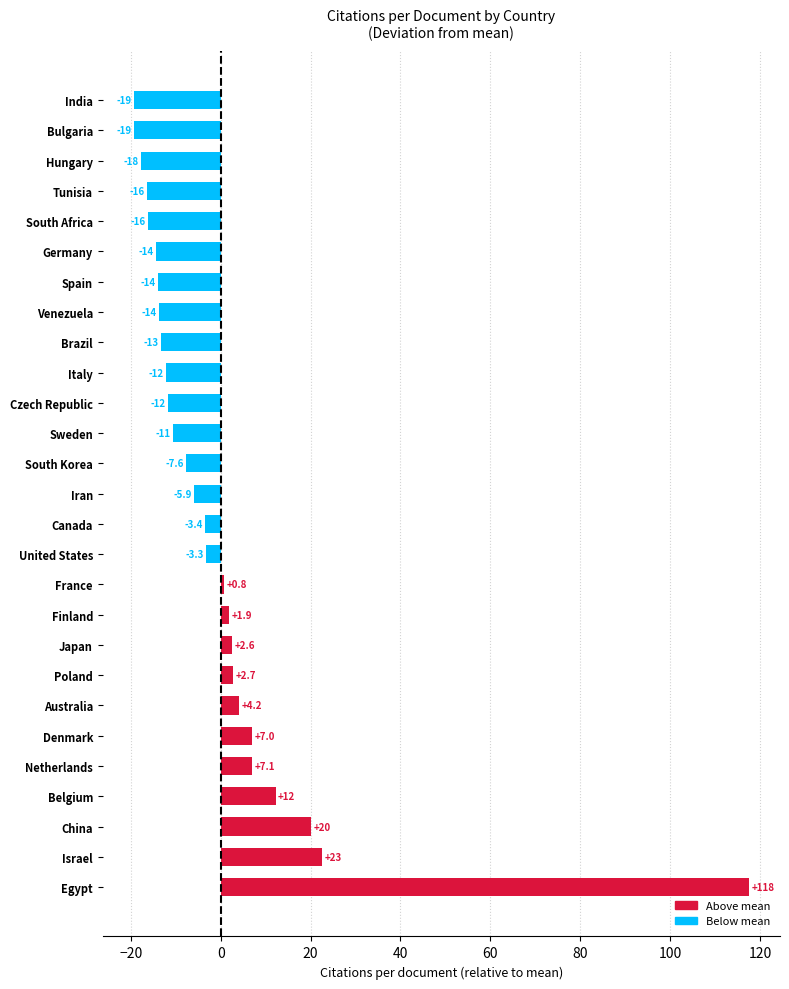

How many bars are there in total?

27